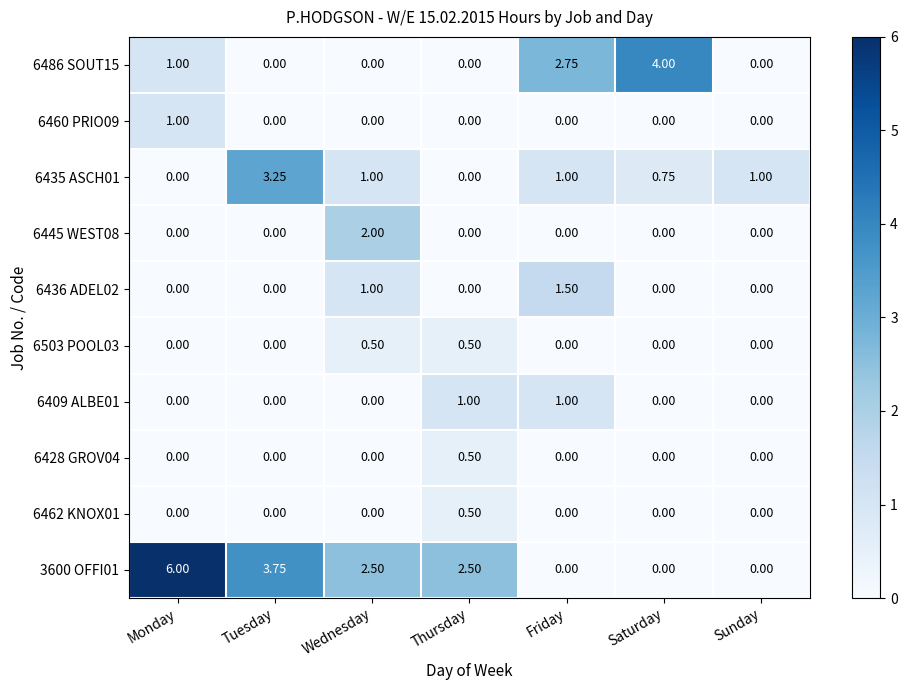

Which label corresponds to the largest value in the chart?

Monday